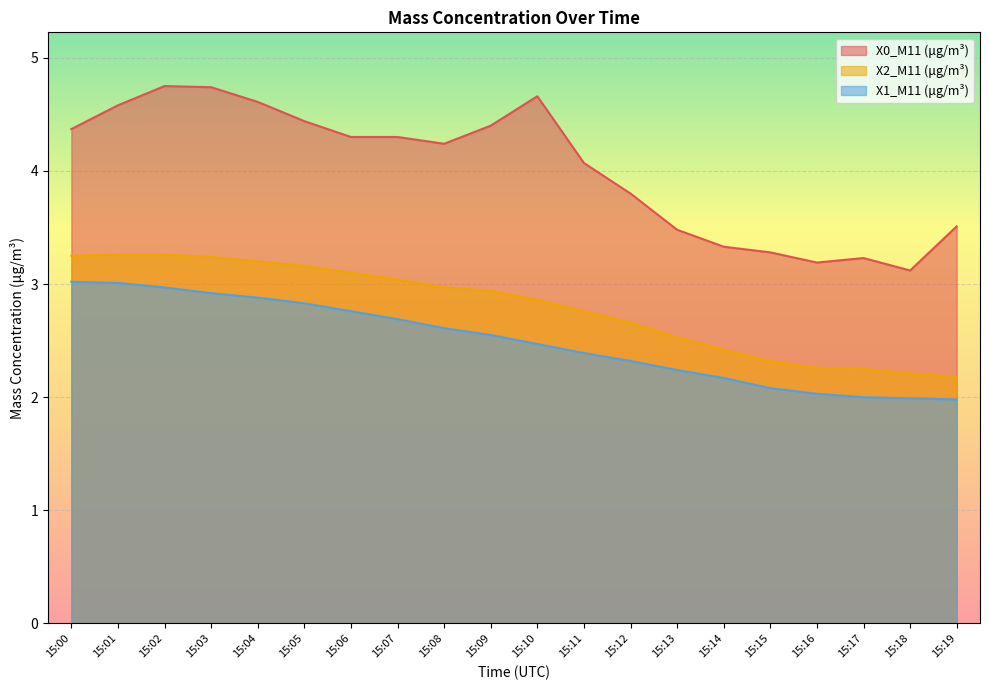

Between 15:14 and 15:18, which series saw the biggest shift?

X0_M11 (μg/m³)